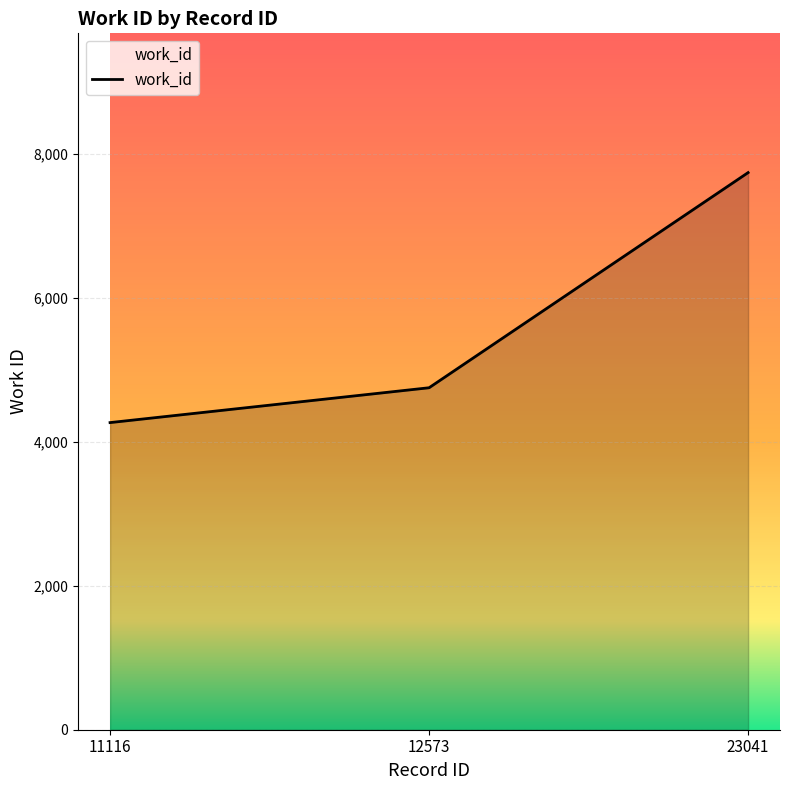

Between 11116 and 12573, which is larger?

12573